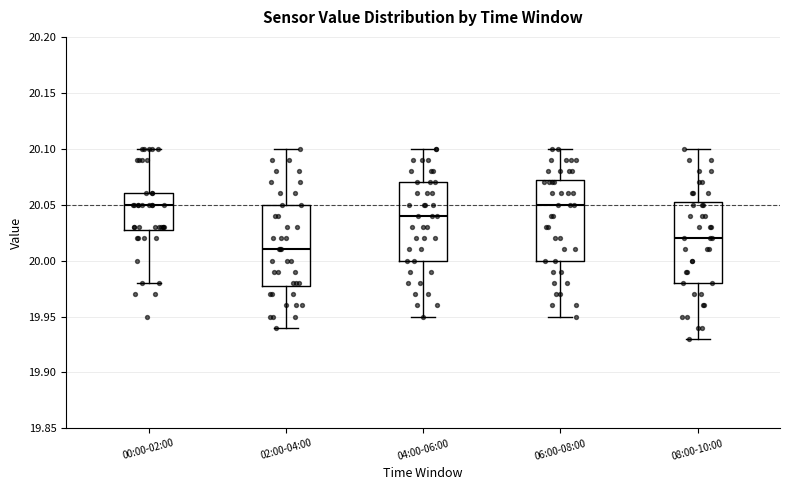

Which box's median line is the lowest?

02:00-04:00